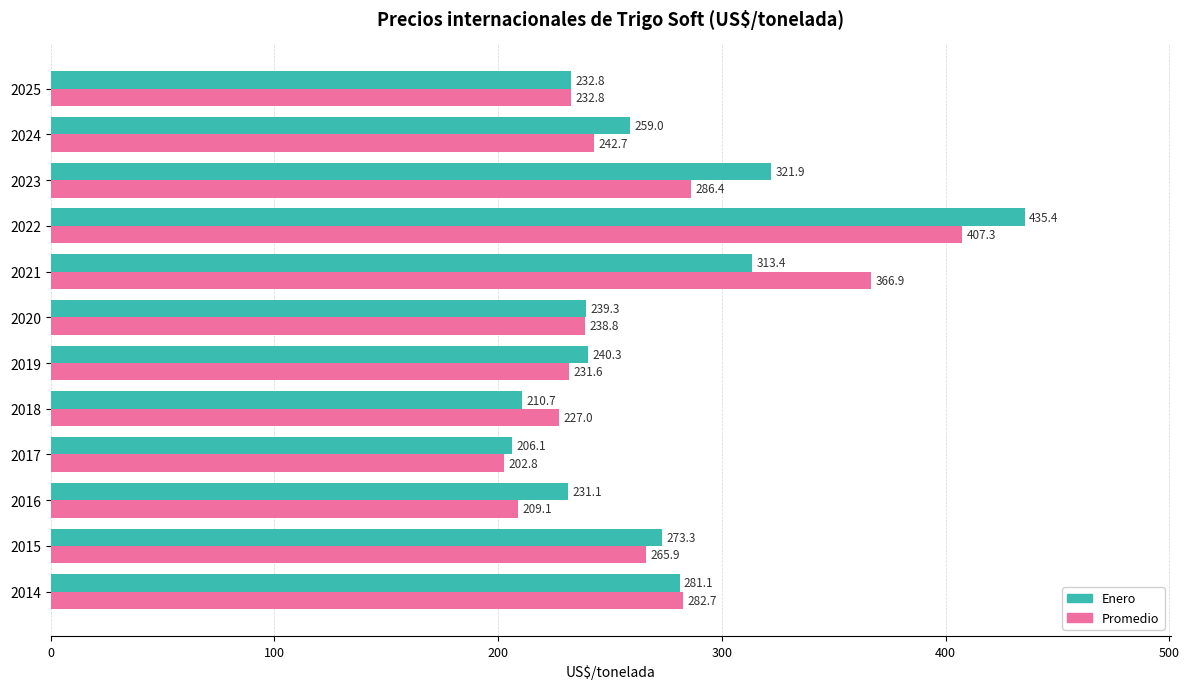

What is the sum of all Promedio values?

3193.8